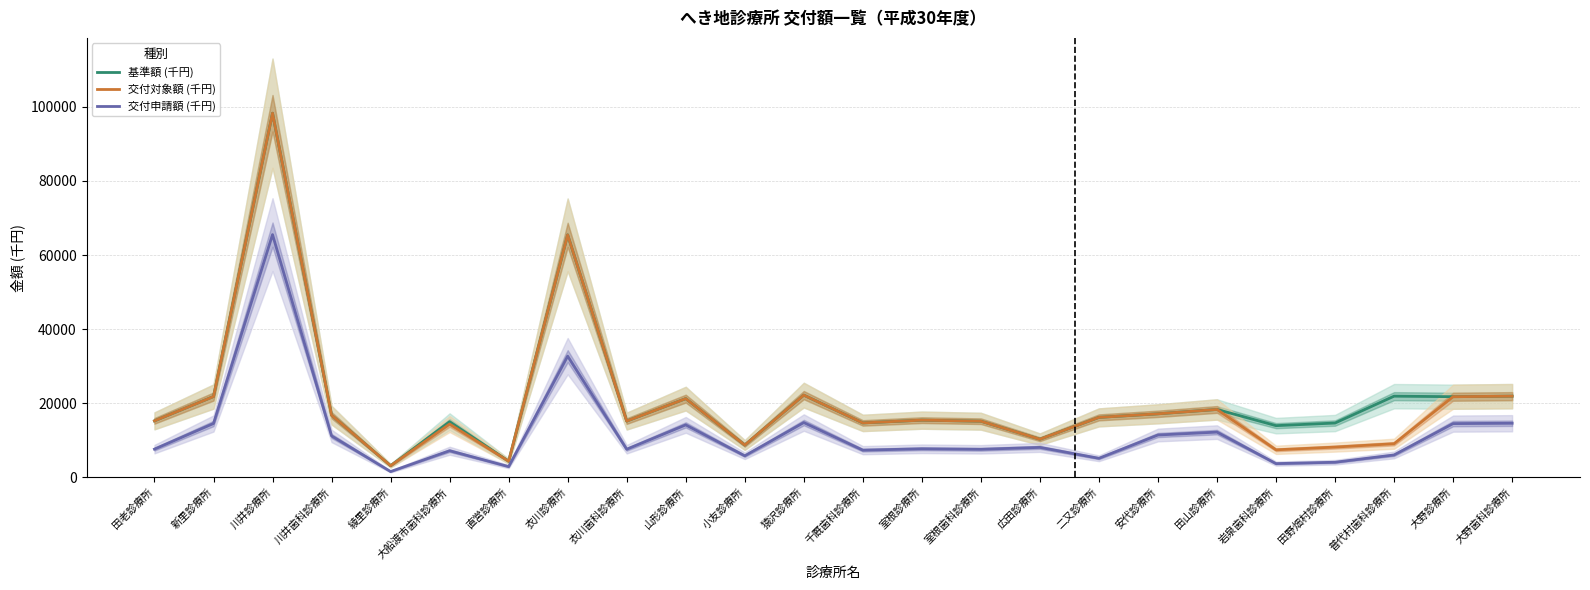

The value of 交付申請額 (千円) at 山形診療所 is 14175. True or false?

True